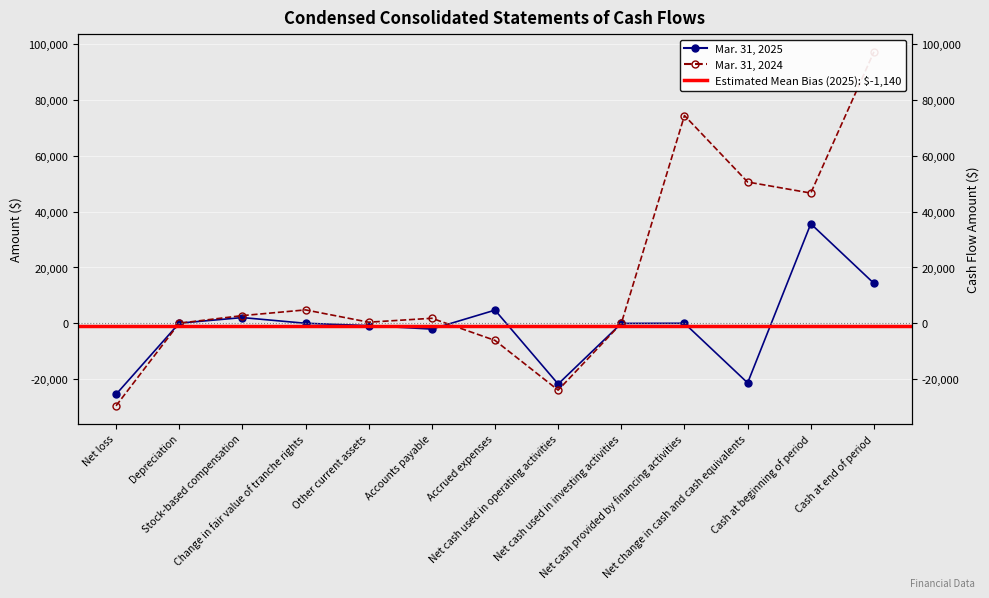

True or false: Mar. 31, 2024 has a value of 4796 at Change in fair value of tranche rights.

True